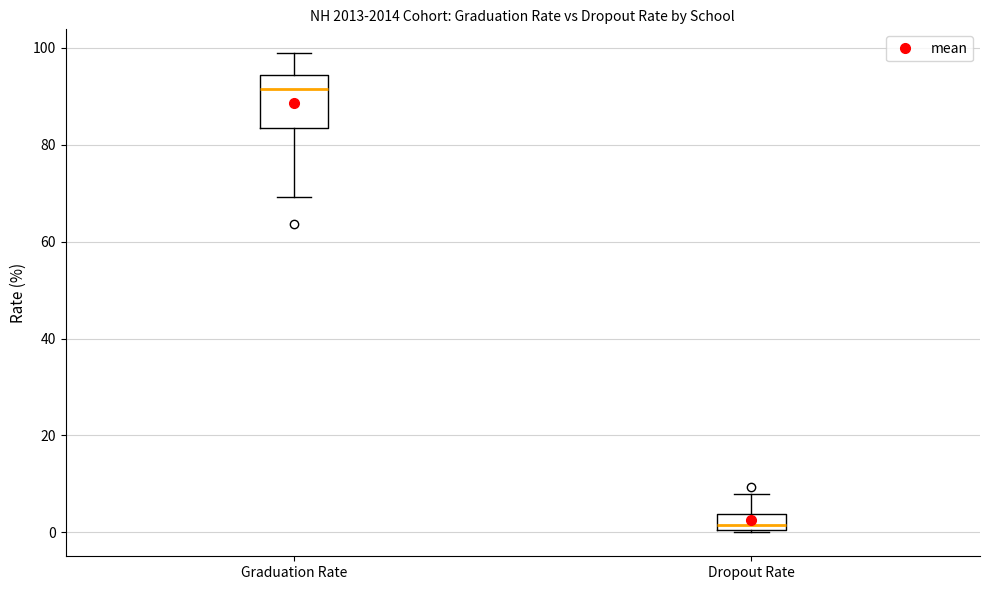

Reading left to right, read every box against the y-axis: the position of its median line, the range the box covers, and the ends of its whiskers. The values are not printed on the chart, so give them approximately, as read against the axis.

Graduation Rate: median 92, box 84 to 94, whiskers 70 to 98
Dropout Rate: median 2, box 0 to 4, whiskers 0 to 8